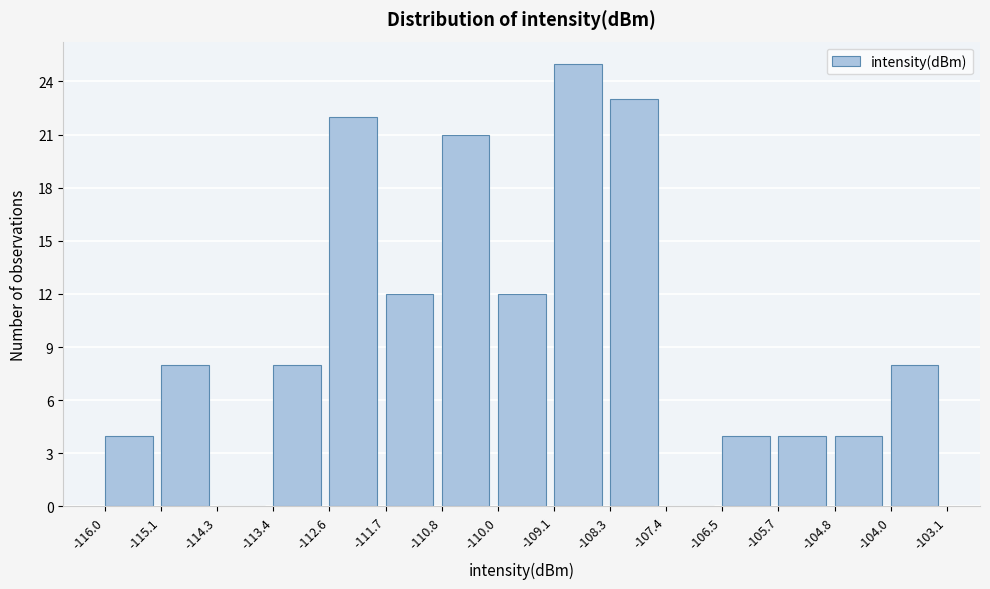

Reading left to right, list every bar in this chart as the range it spans on the x-axis followed by its height. The values are not printed on the chart, so give them approximately, as read against the axis.

-116.0 to -115.1: 4
-115.1 to -114.3: 8
-114.3 to -113.4: 0
-113.4 to -112.6: 8
-112.6 to -111.7: 22
-111.7 to -110.8: 12
-110.8 to -110.0: 21
-110.0 to -109.1: 12
-109.1 to -108.3: 25
-108.3 to -107.4: 23
-107.4 to -106.5: 0
-106.5 to -105.7: 4
-105.7 to -104.8: 4
-104.8 to -104.0: 4
-104.0 to -103.1: 8